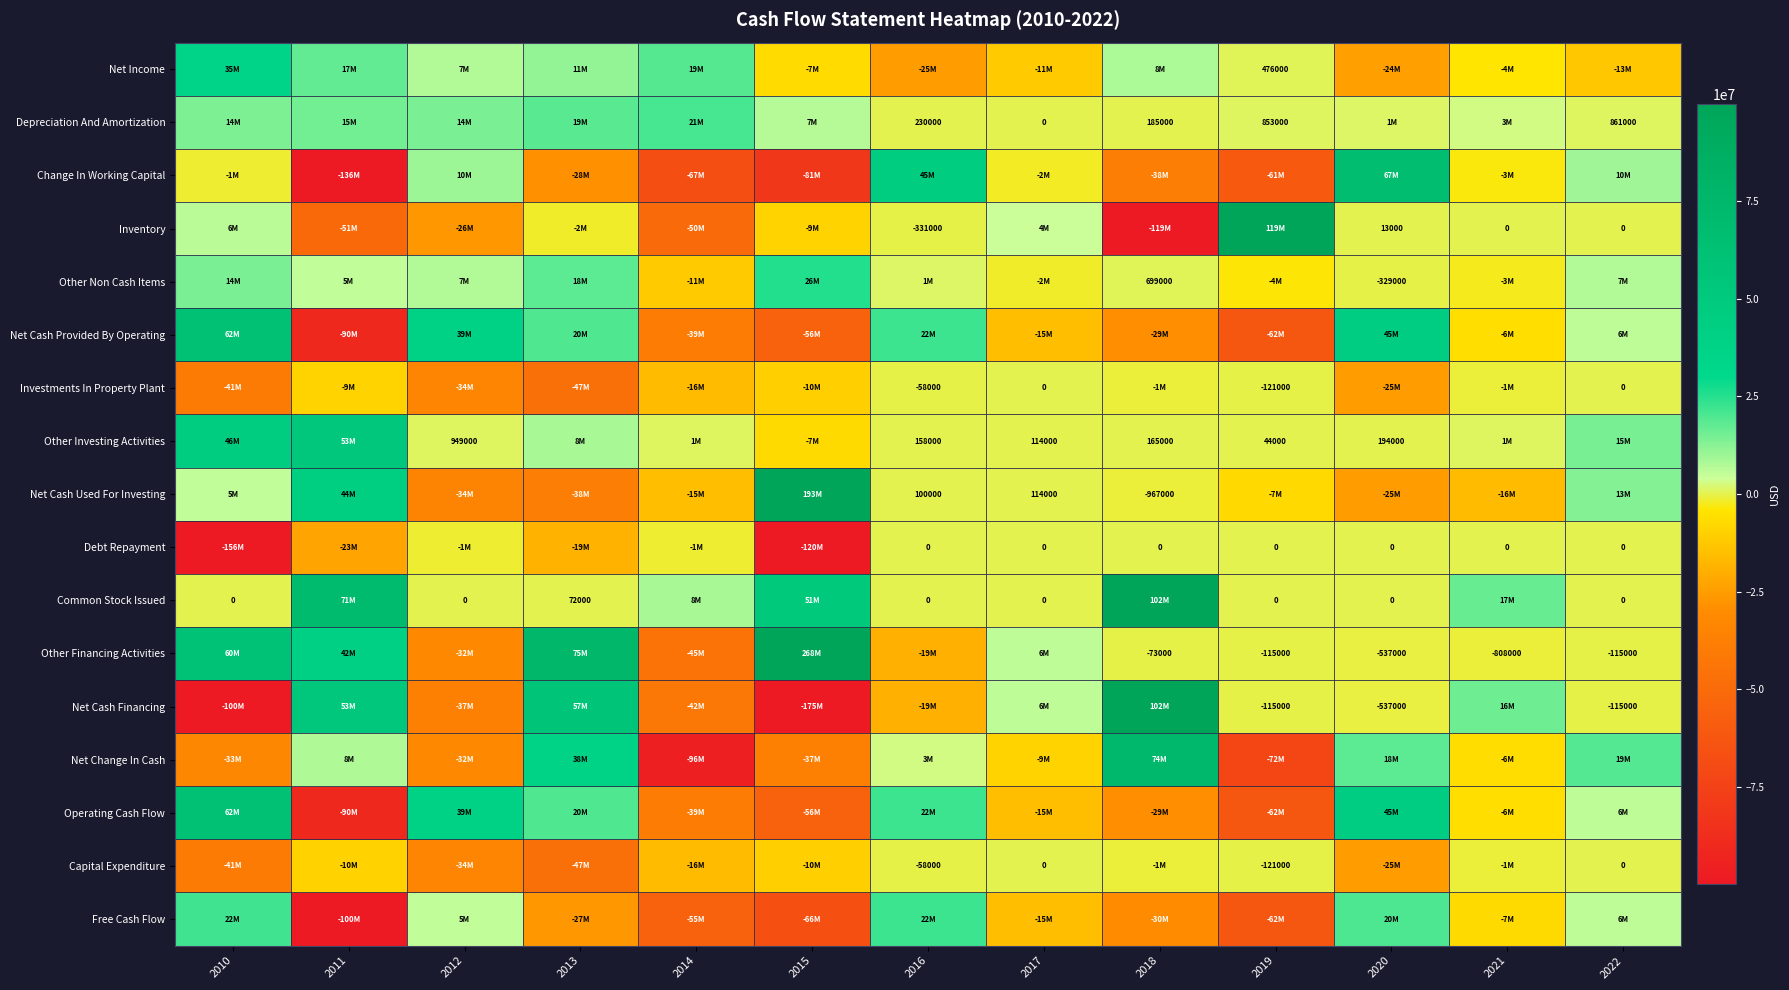

The value of Other Investing Activities at 2012 is 949000. True or false?

True